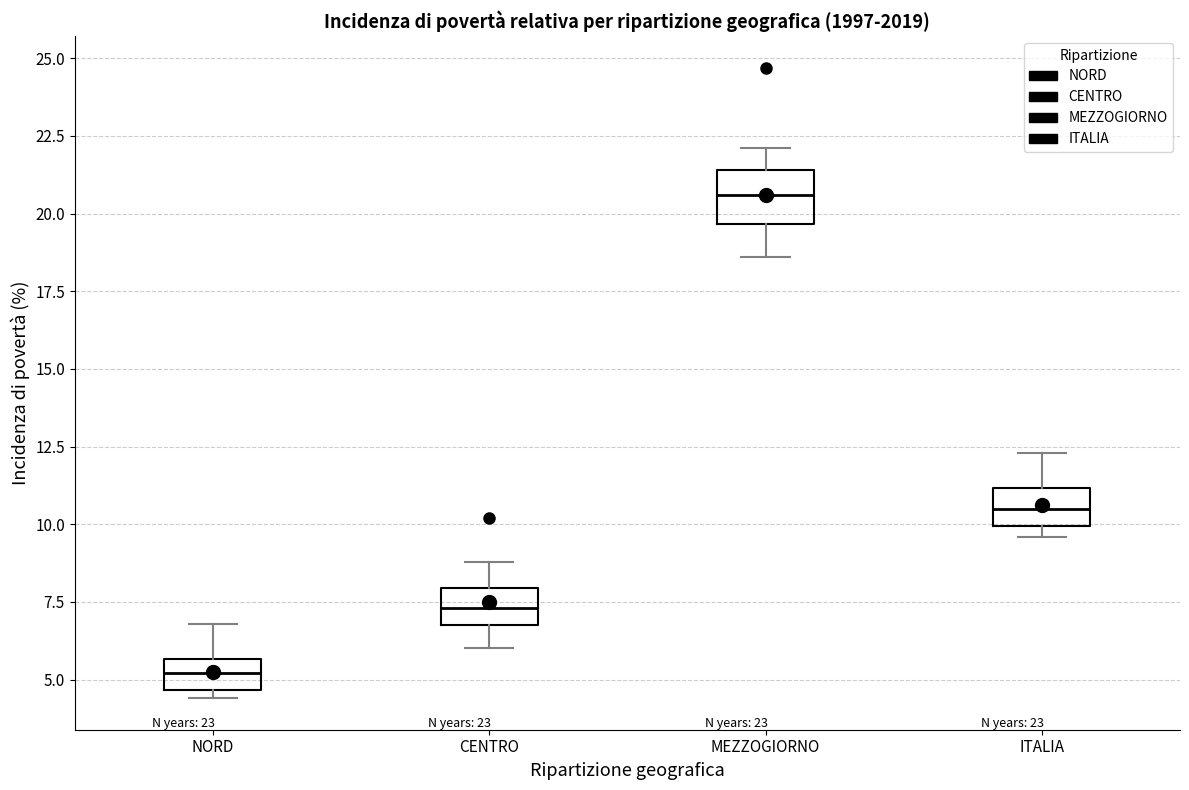

Which box has the highest median line?

MEZZOGIORNO